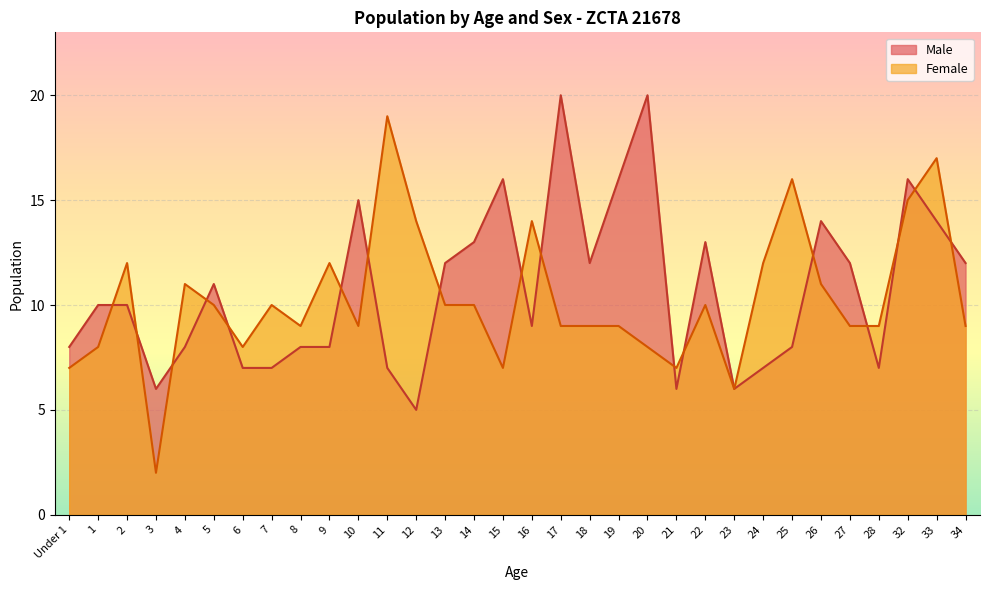

Rank the series by their maximum value, from lowest to highest.

Female, Male